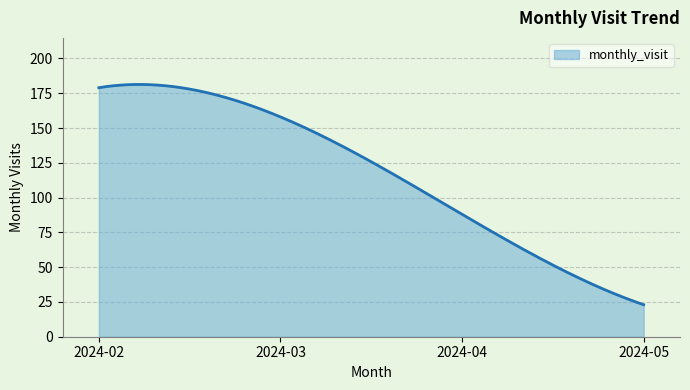

What is the smallest value displayed?

23.0